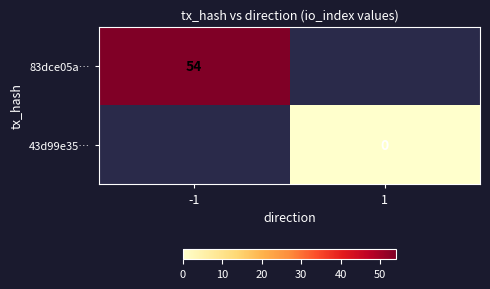

The 83dce05a… series shows 54 at -1. True or false?

True